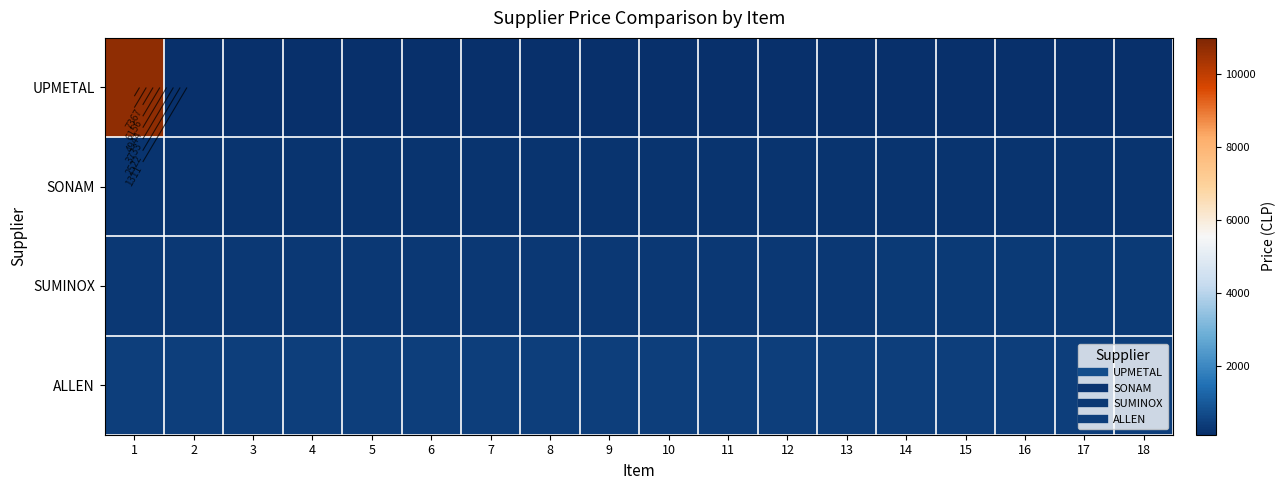

List the series in order of their overall mean, lowest first.

SONAM, SUMINOX, ALLEN, UPMETAL